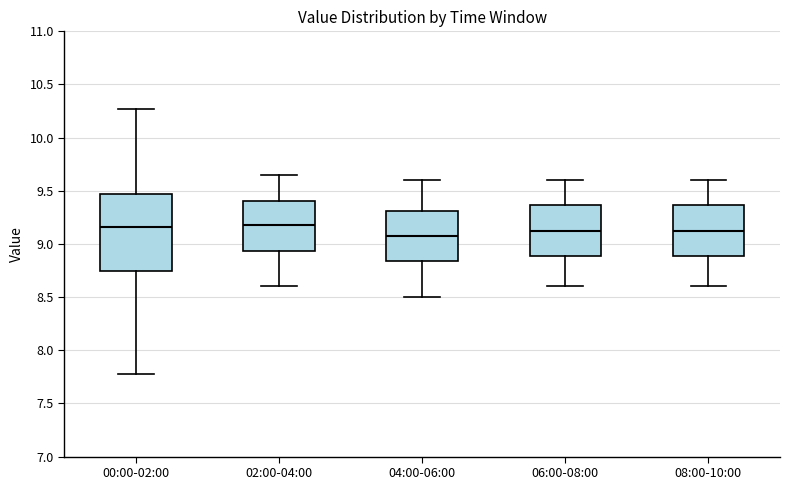

Which box is the tallest, from its lower edge to its upper edge?

00:00-02:00